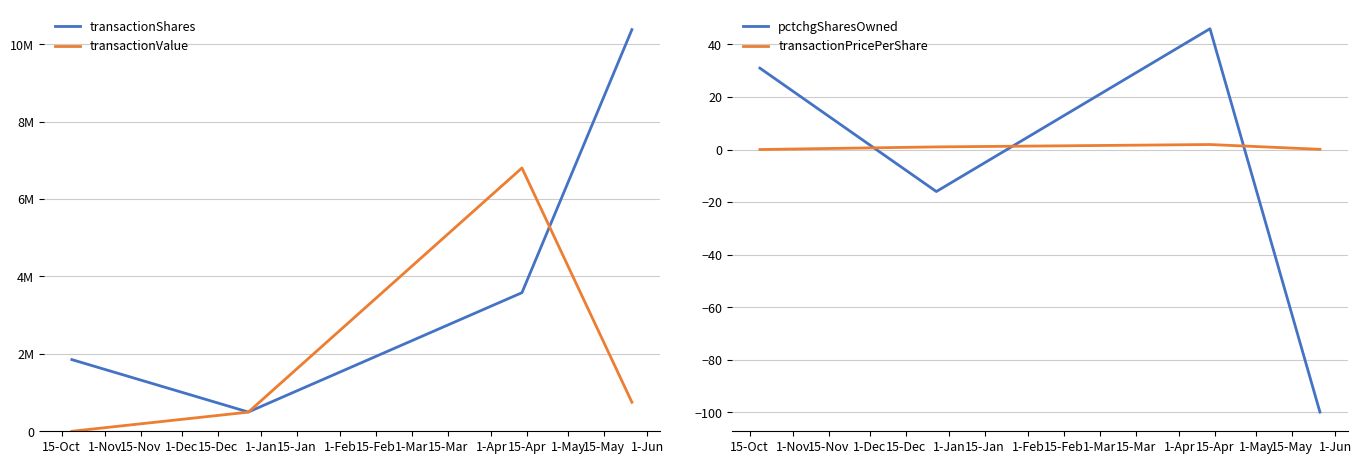

Rank the series by their maximum value, from highest to lowest.

transactionShares, transactionValue, pctchgSharesOwned, transactionPricePerShare